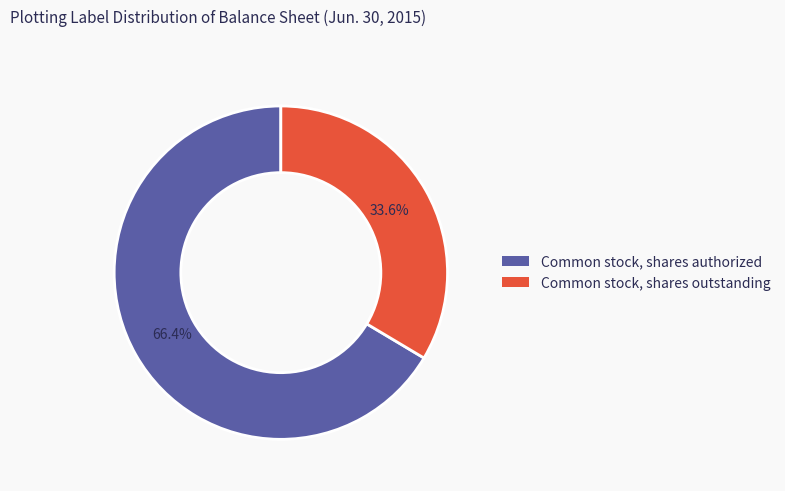

Approximately how many times larger is the value at Common stock, shares outstanding compared to Common stock, shares authorized?

0.5